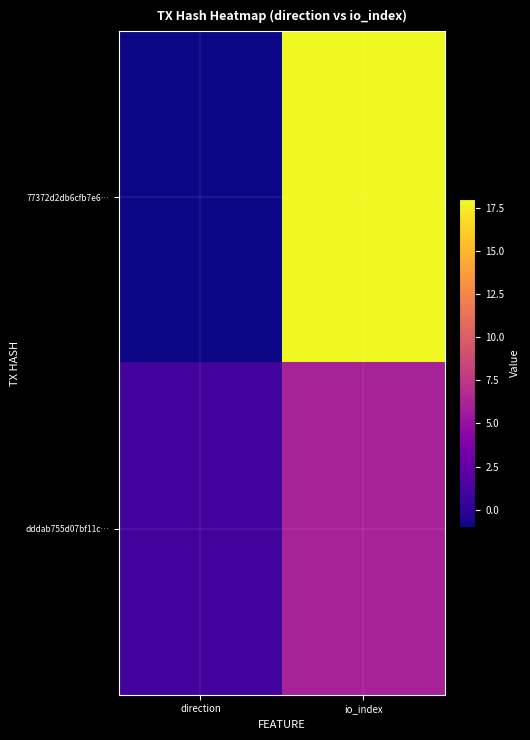

What is the greatest value displayed?

18